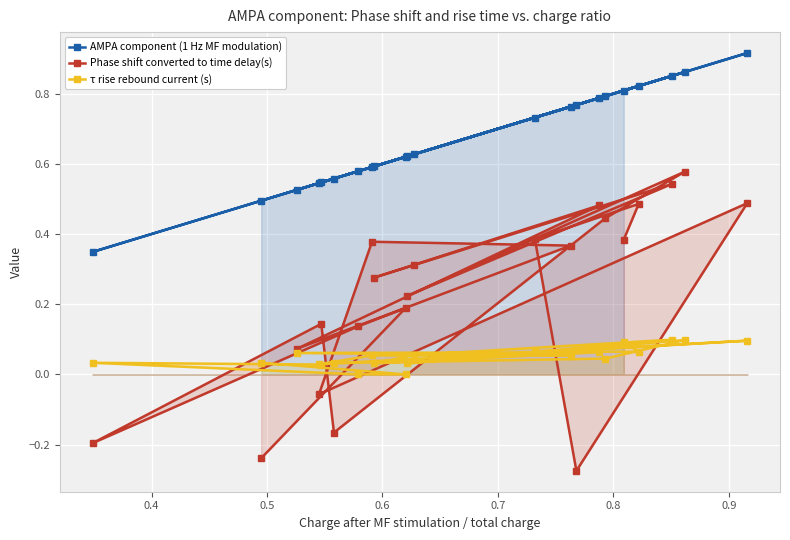

List the series in order of their overall mean, lowest first.

τ rise rebound current (s), Phase shift converted to time delay(s), AMPA component (1 Hz MF modulation)